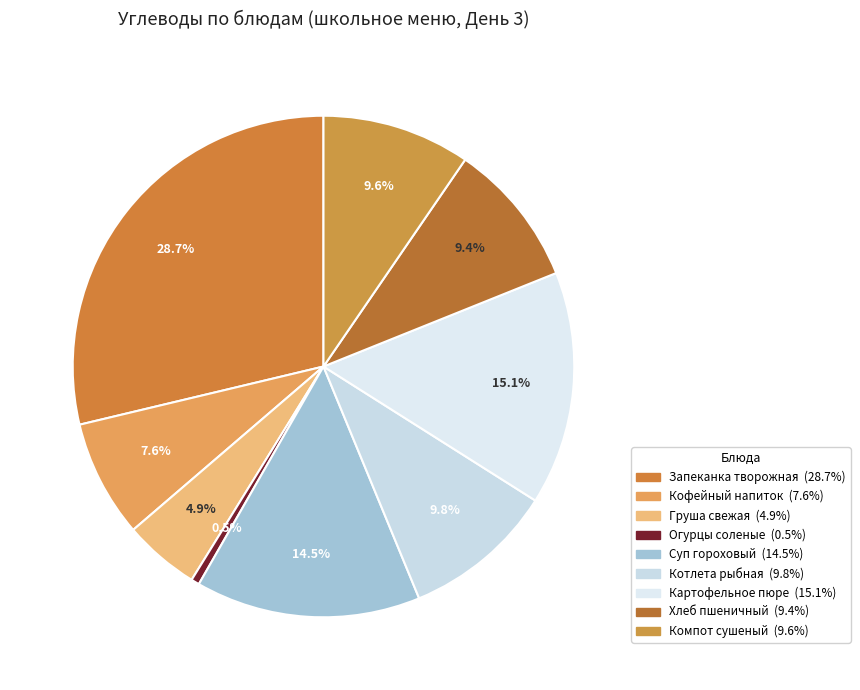

Is there a majority slice in this chart?

No